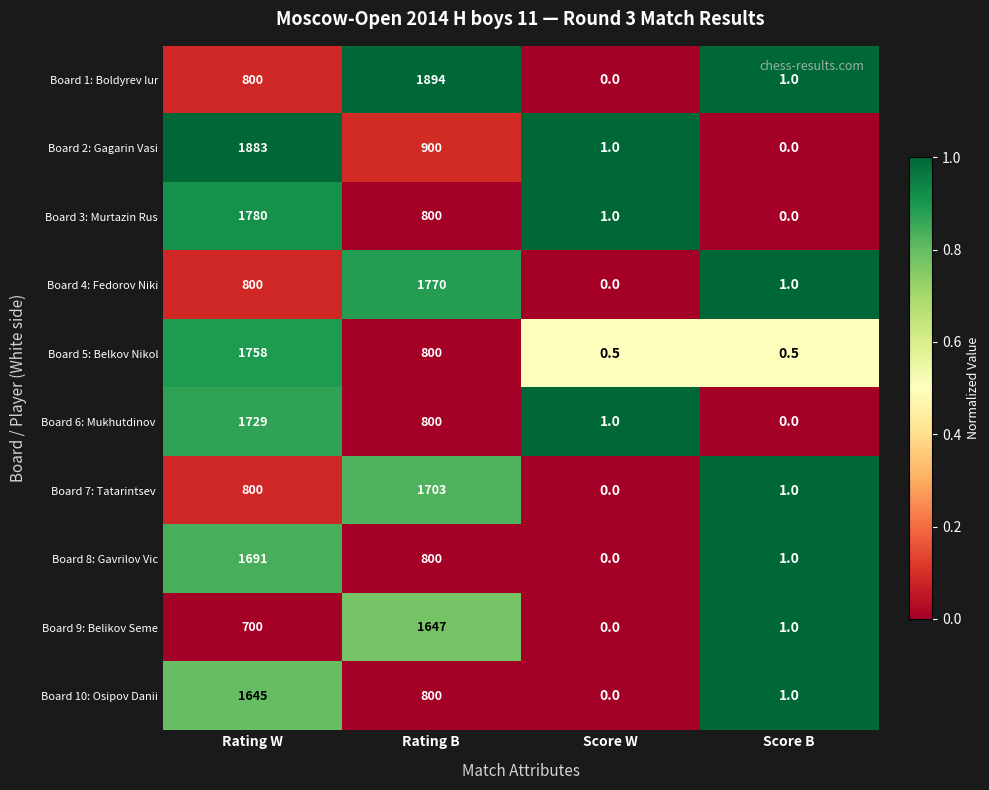

How many data points does each series have?

4